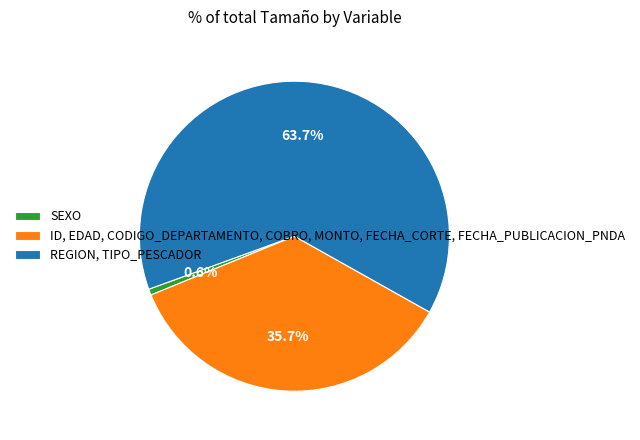

To the nearest percent, what is the average slice percentage?

33%